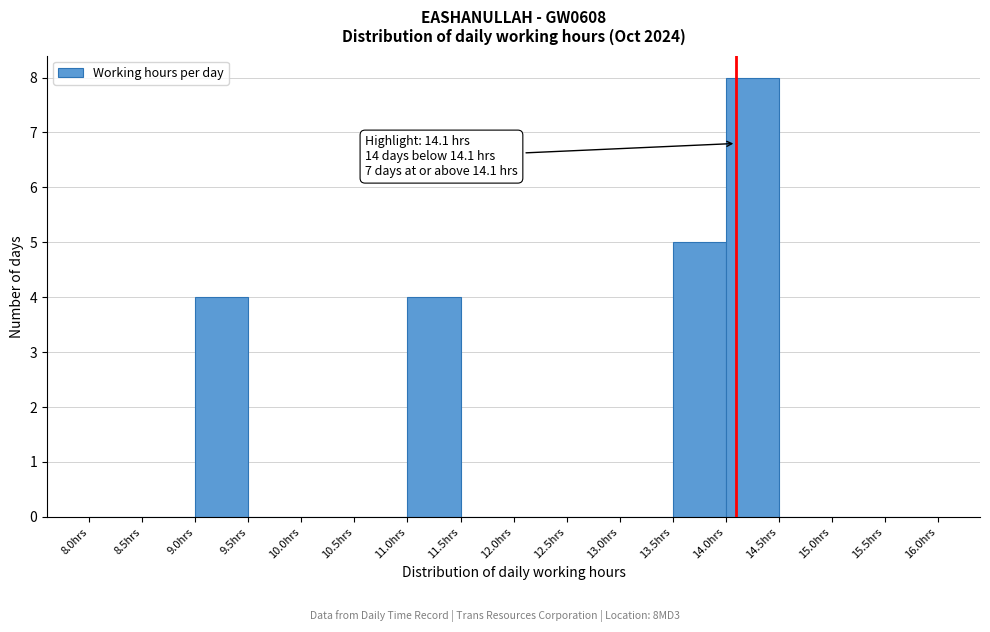

Over which range of the x-axis is the bar tallest?

14.0 to 14.5